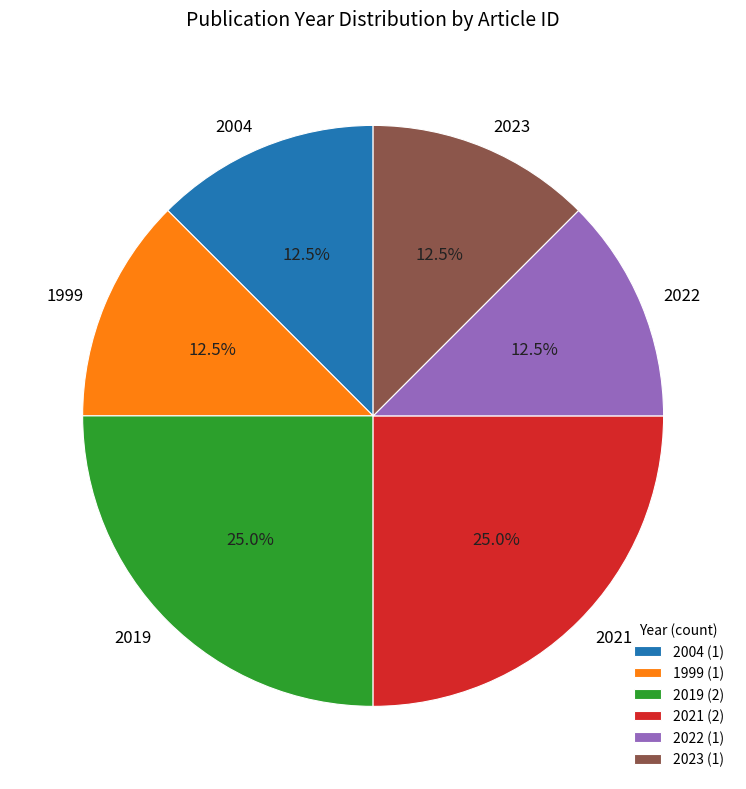

Is 2019 the majority of the pie?

No